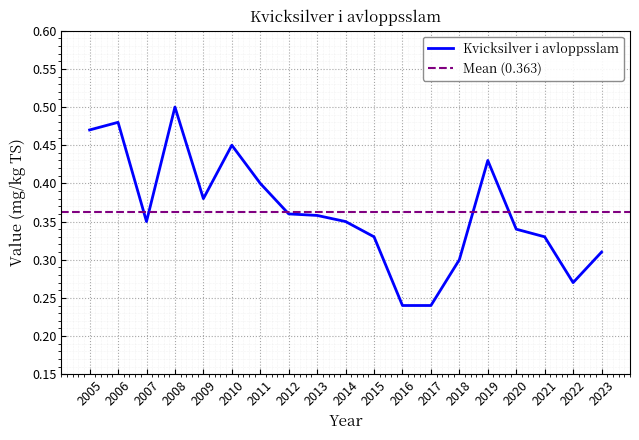

Where is the data nearest to the value 0?

2016